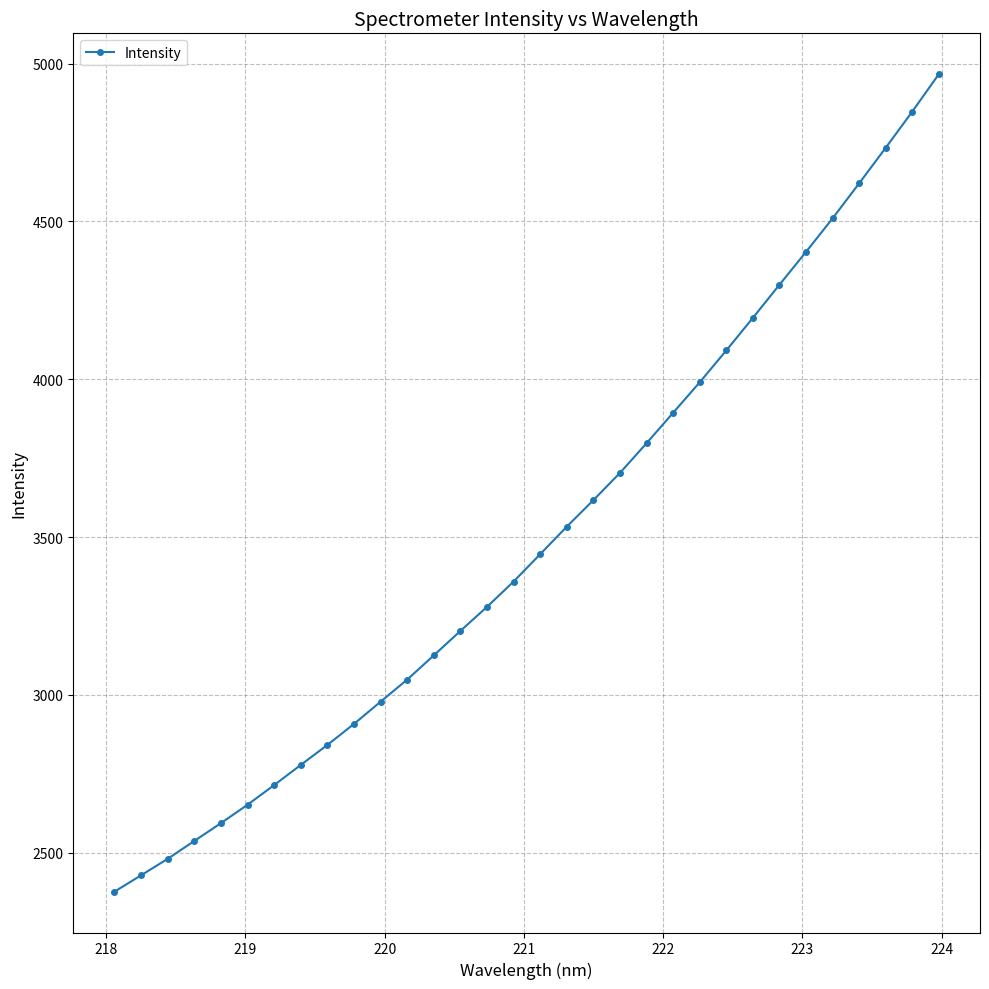

What is the smallest value displayed?

2376.8